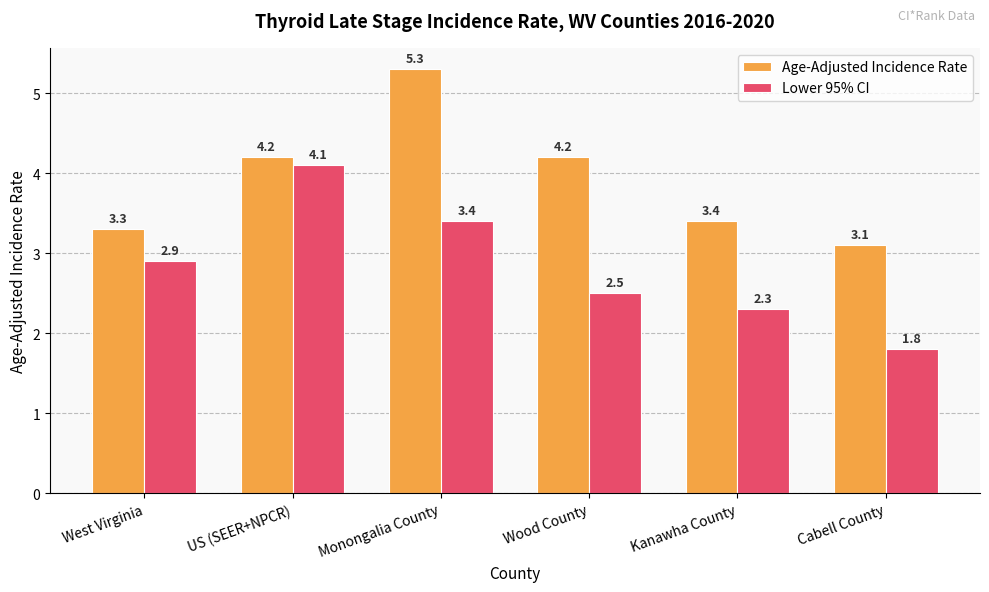

How many distinct data groups are displayed?

2